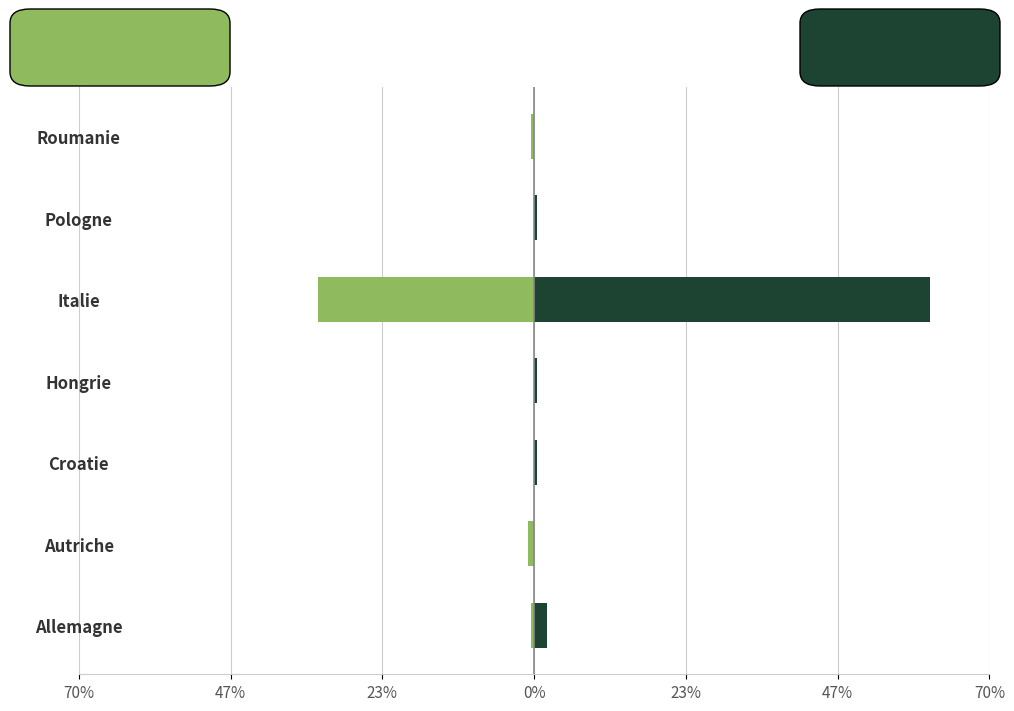

What is the sum of all Femmes values?

-35.4